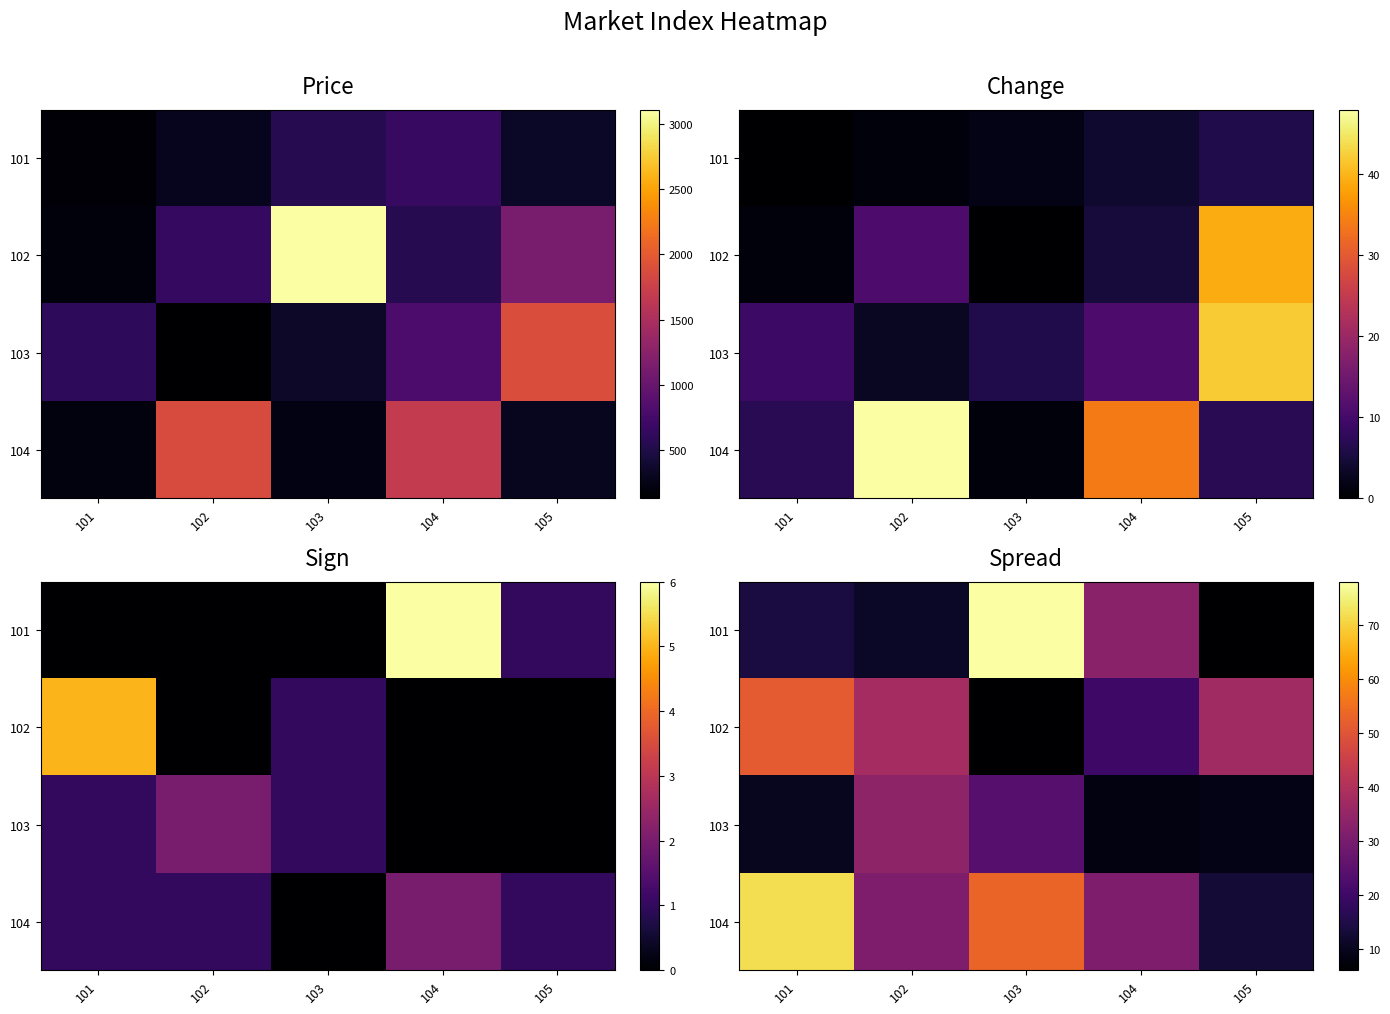

Which label corresponds to the largest value in the chart?

103